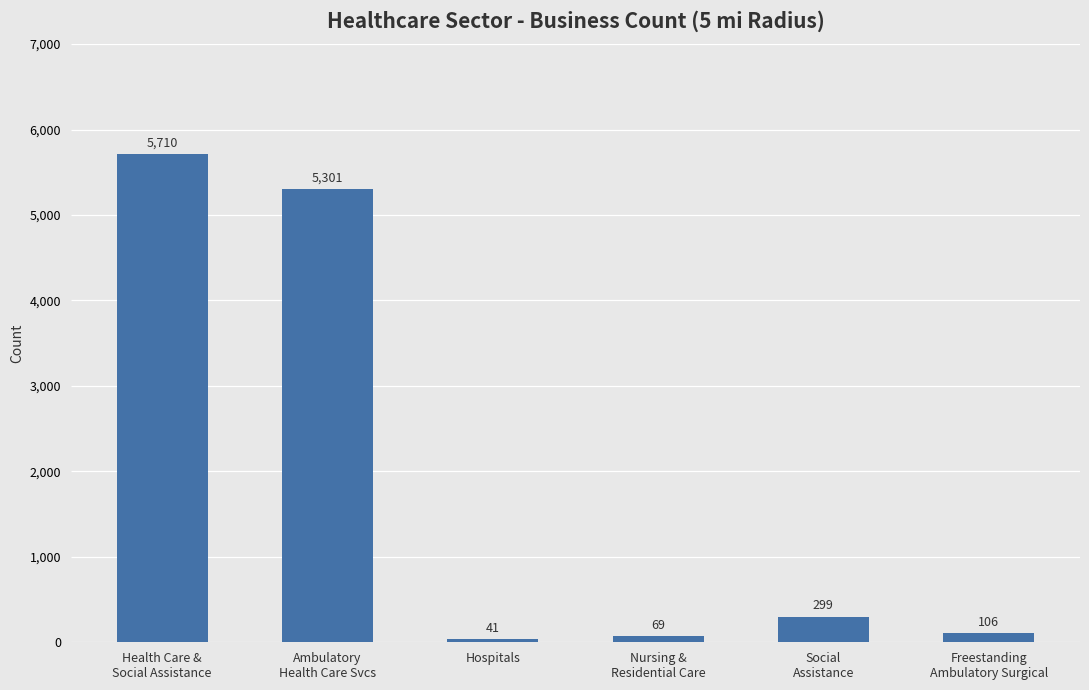

Which has a higher value, Freestanding
Ambulatory Surgical or Health Care &
Social Assistance?

Health Care &
Social Assistance